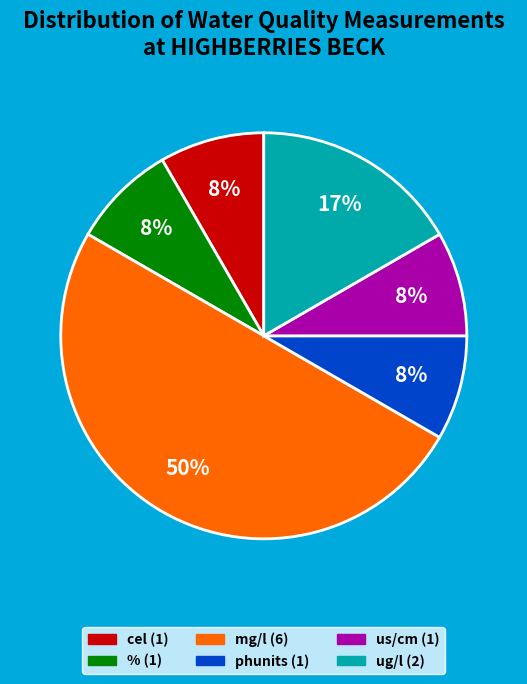

To the nearest percent, what is the difference between the largest and smallest slice percentages?

42%